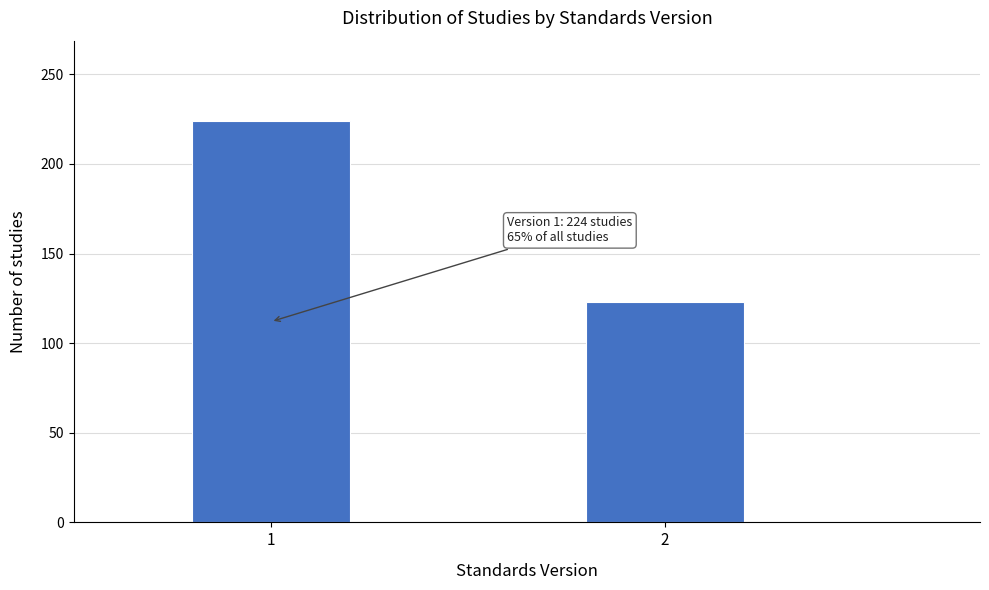

Reading right to left, transcribe all the data shown in this chart.

123	224